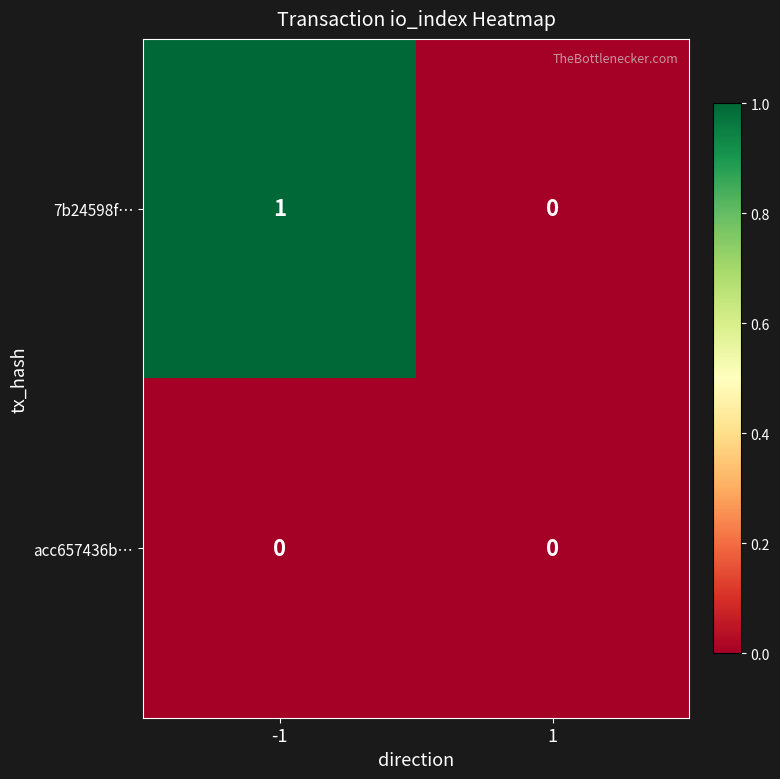

What is the spread (max minus min) of values at -1?

1